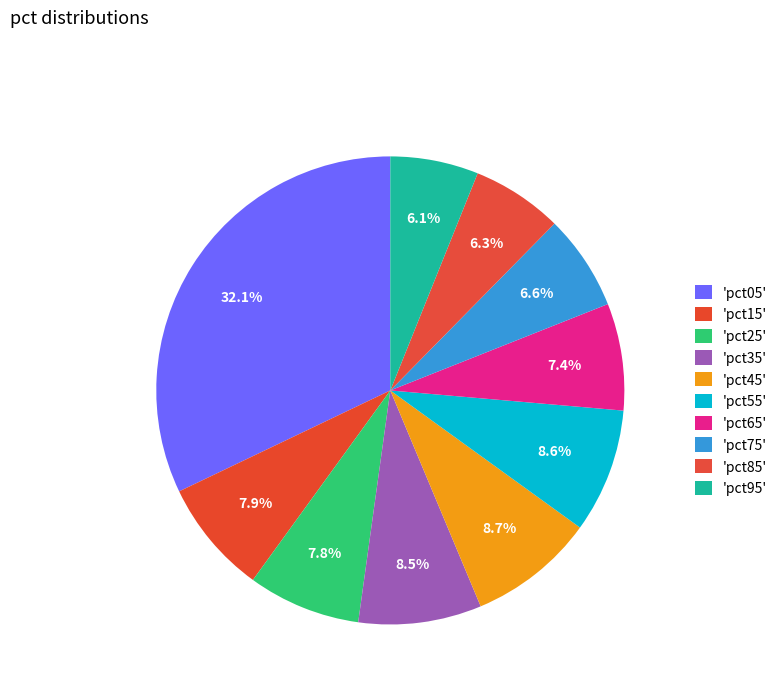

How many slices are in this pie chart?

10